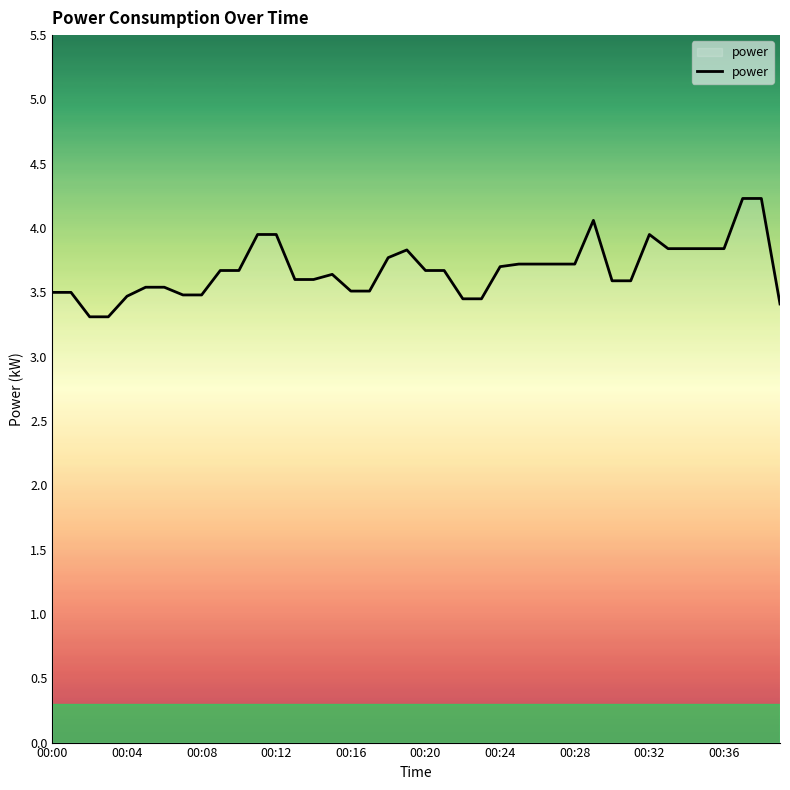

True or false: the data has more than 1 interior local peaks.

True